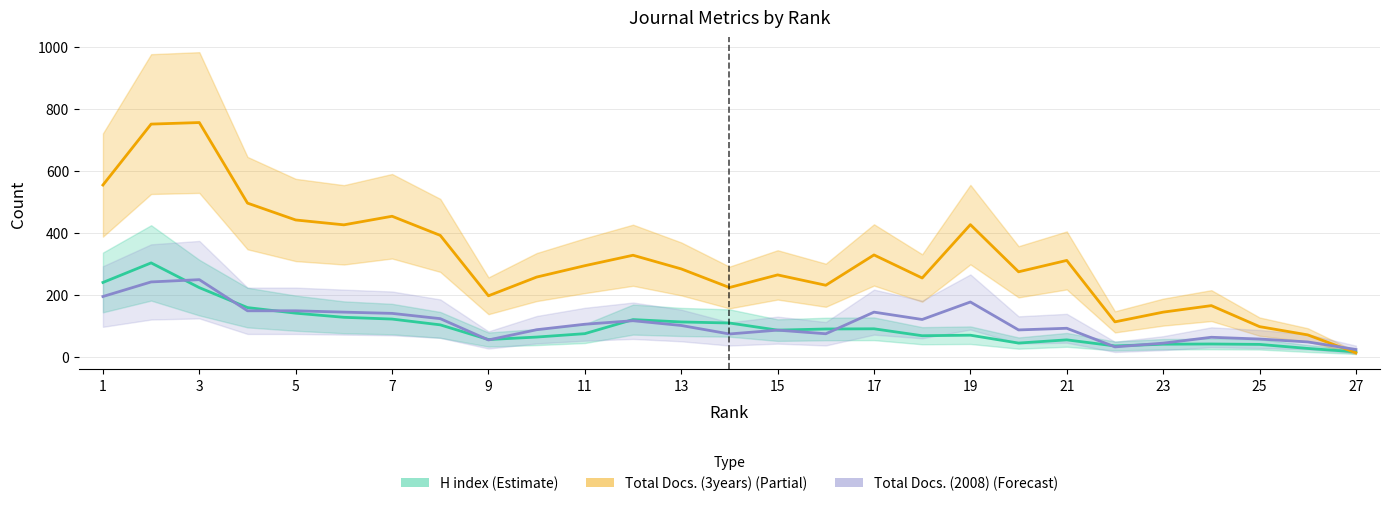

Reading left to right, what are all the values shown in this chart?

H index (Estimate): 240.7	303.7	224.0	159.7	141.7	128.3	122.7	104.0	56.7	64.7	75.7	121.0	113.3	110.0	87.0	90.7	91.3	69.0	70.7	45.3	55.7	36.0	41.7	42.3	41.0	28.0	17.0
Total Docs. (3years) (Partial): 554.7	751.0	756.0	496.3	442.0	426.3	454.0	392.3	197.7	258.0	294.7	328.3	284.3	224.3	265.0	231.7	329.3	255.0	427.0	275.0	311.7	113.7	145.0	166.0	98.3	71.7	14.0
Total Docs. (2008) (Forecast): 195.3	242.3	249.7	149.3	149.3	145.0	141.0	124.0	55.3	88.3	106.0	117.3	102.0	74.7	87.0	75.3	145.0	121.3	177.7	87.7	93.0	33.0	45.0	64.0	58.3	49.0	24.7